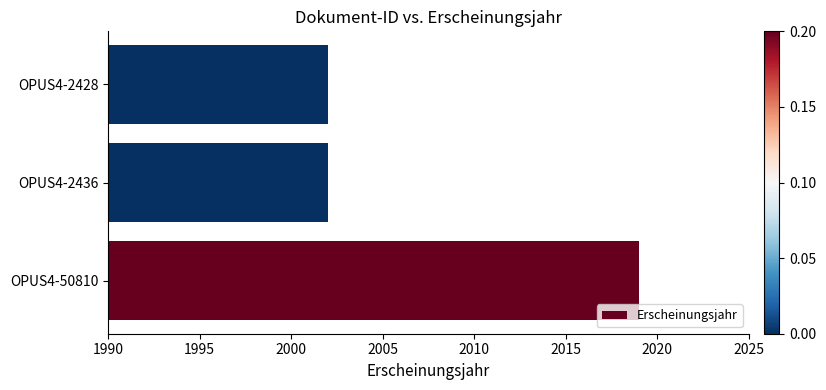

Does the chart contain stacked bars?

No